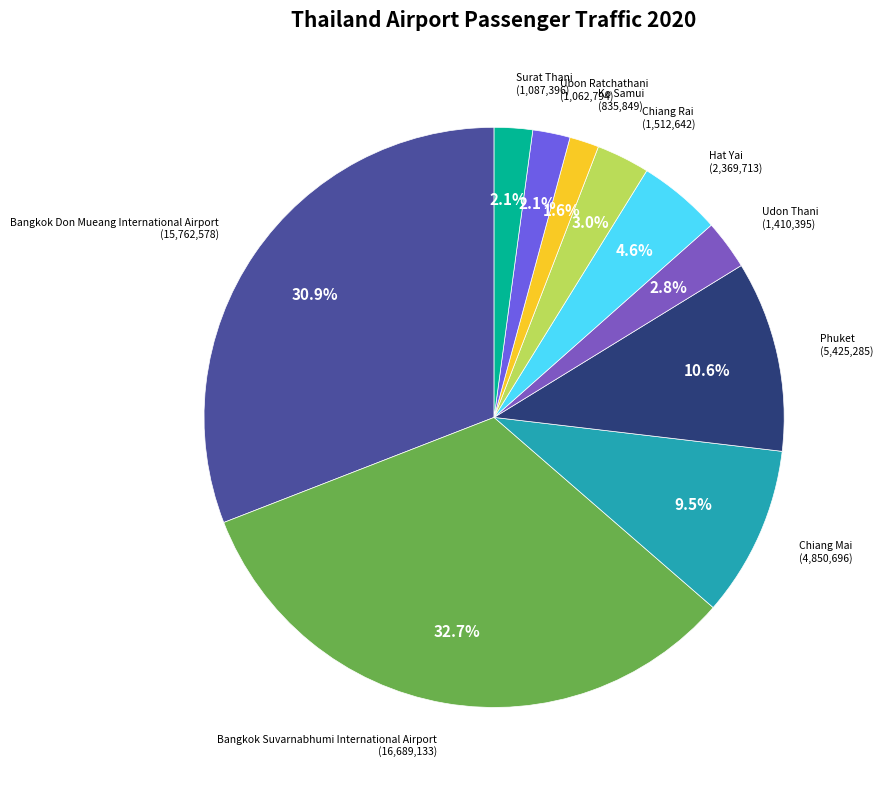

Does any single category account for the majority?

No